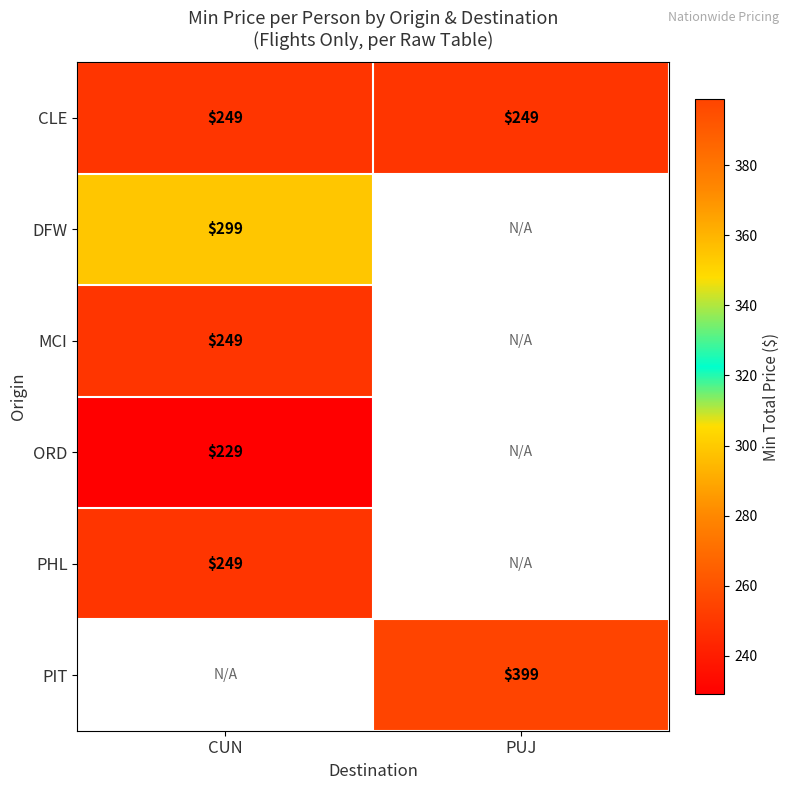

What is the approximate value of CLE at CUN?

249